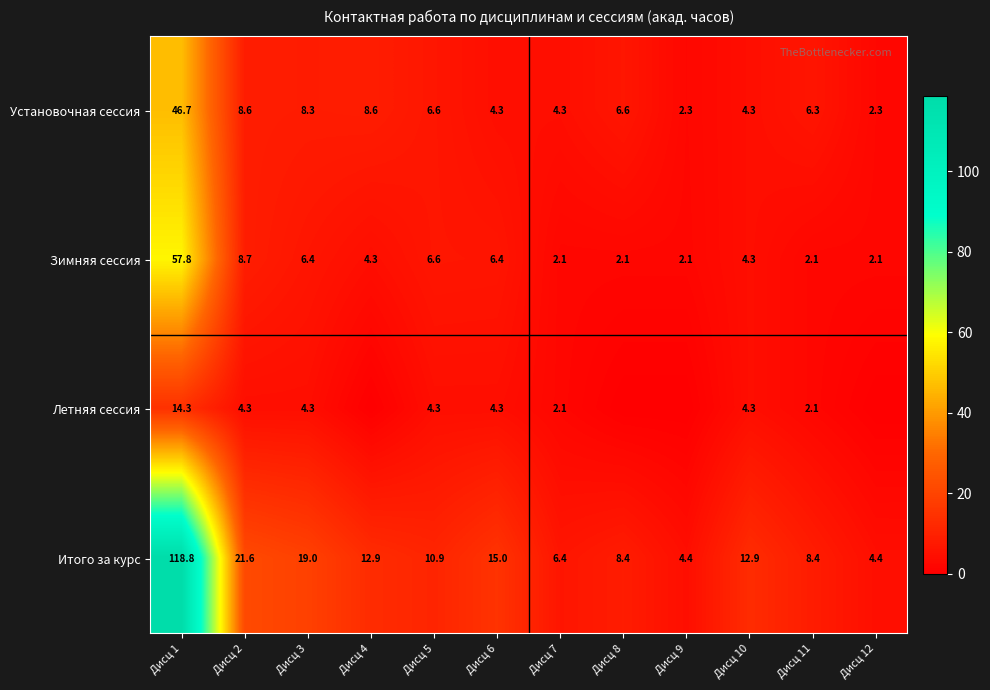

At which label does Установочная сессия first exceed 6?

Дисц 1